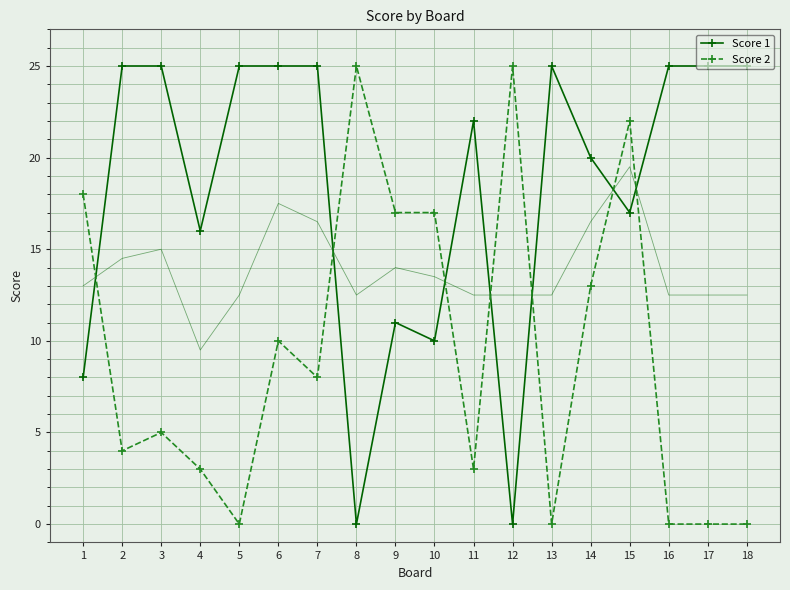

The value of Score 2 at 5 is 0. True or false?

True